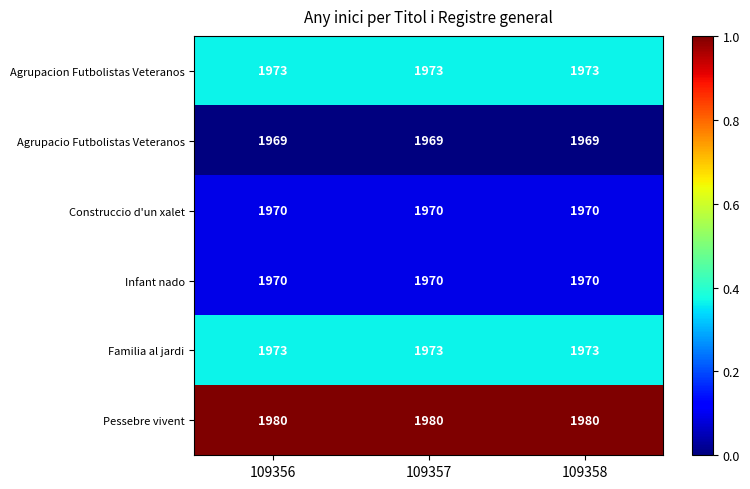

What is the lowest value of the Agrupacio Futbolistas Veteranos series?

1969